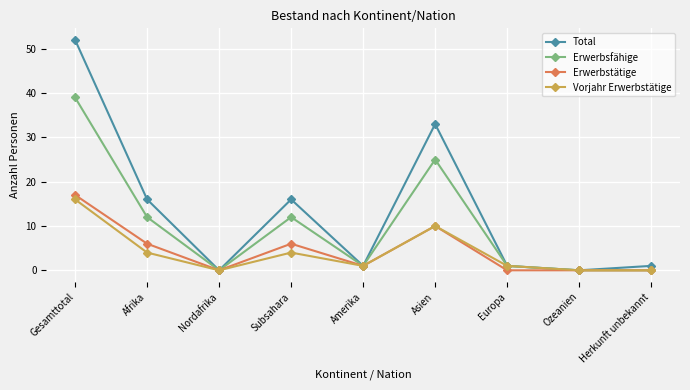

True or false: Erwerbsfähige has more than 1 points higher than both neighbors.

True